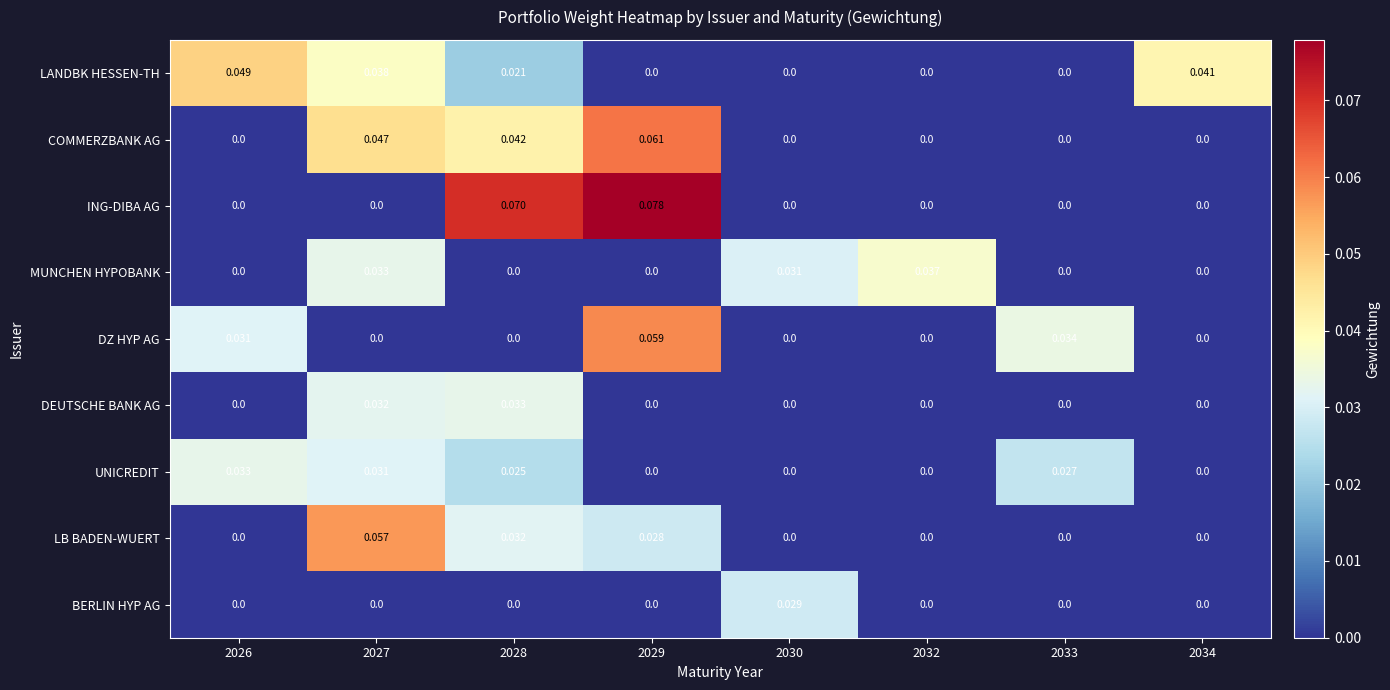

Which series changed the most between 2027 and 2030?

LB BADEN-WUERT